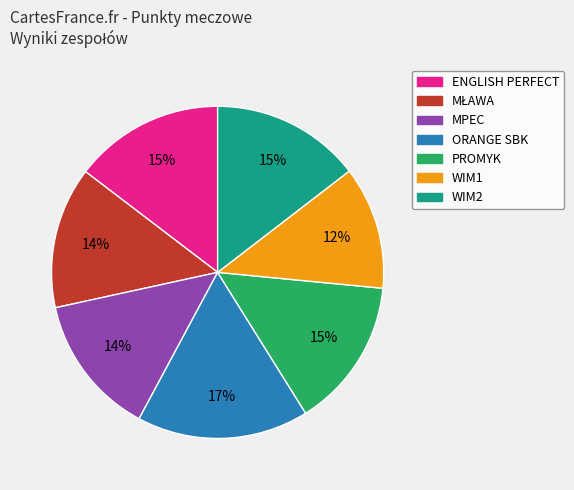

What is the ratio of the value at ORANGE SBK to the value at PROMYK?

1.1